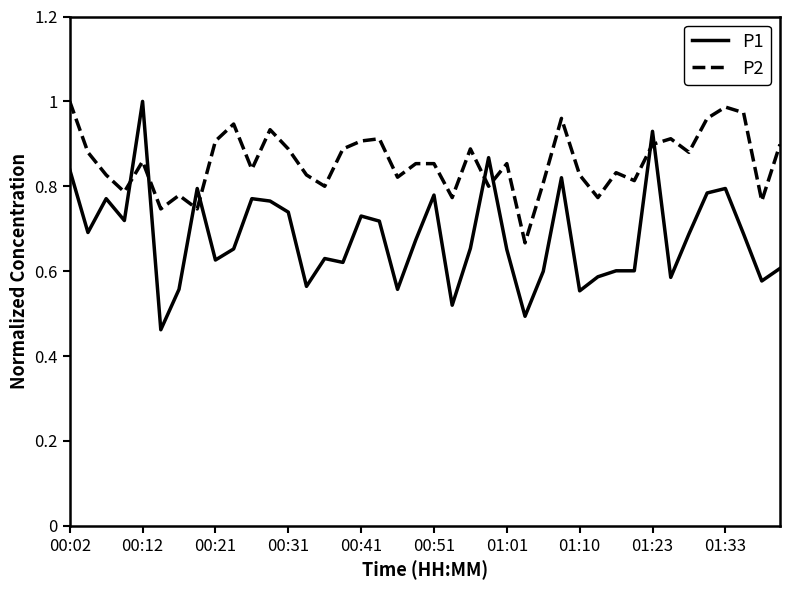

True or false: P1 has more than 0 points higher than both neighbors.

True